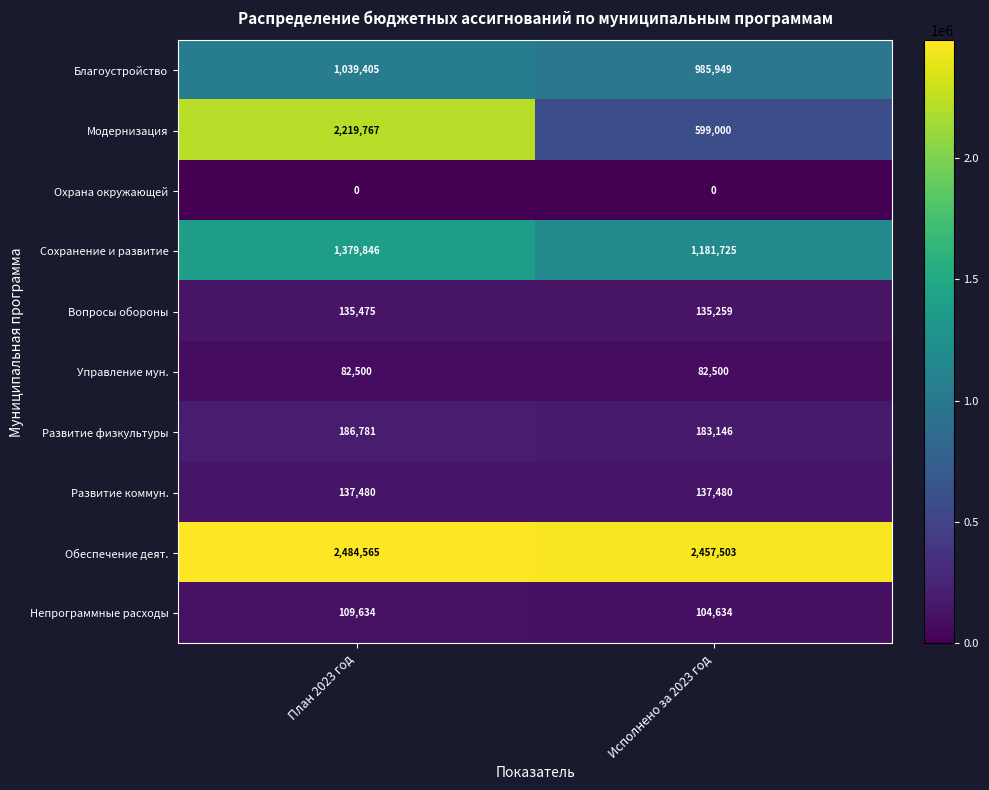

How many categories are shown in the chart?

2